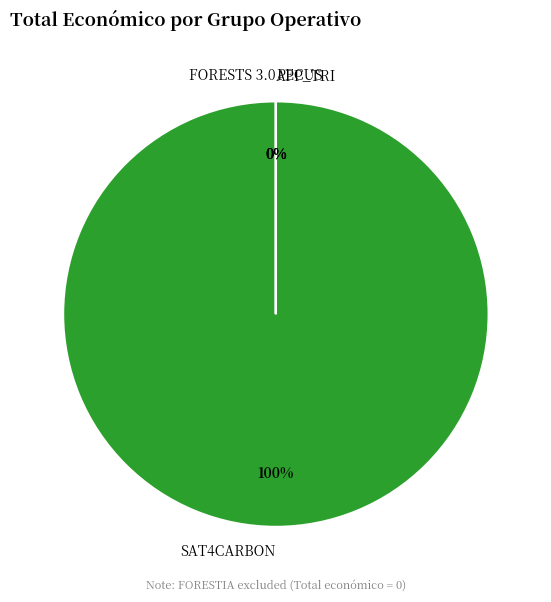

What portion of the pie excludes APP_TRI?

100.0%